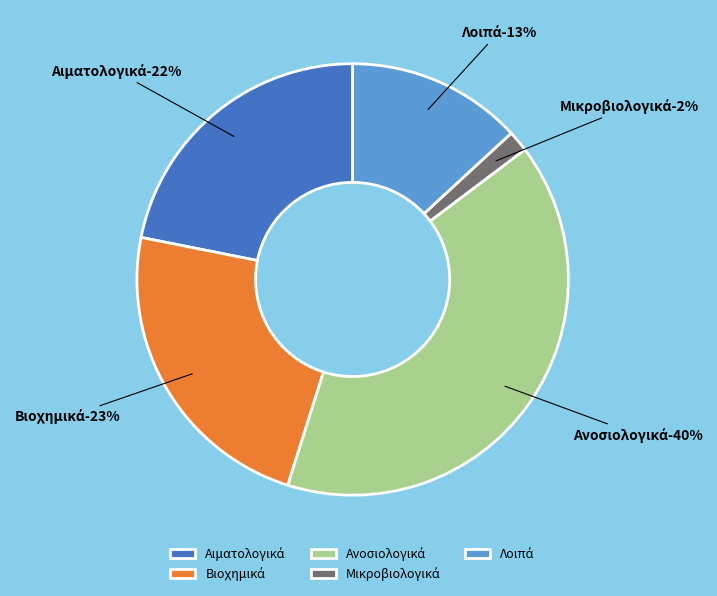

Is there a majority slice in this chart?

No